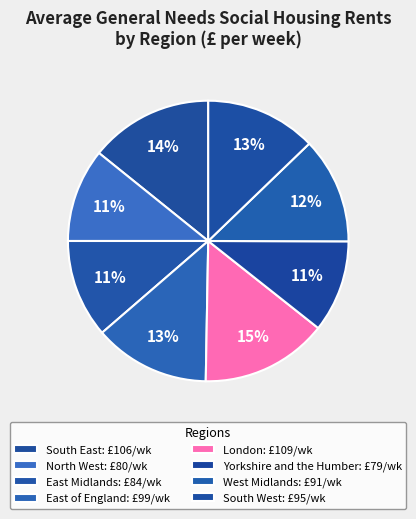

Is there a majority slice in this chart?

No